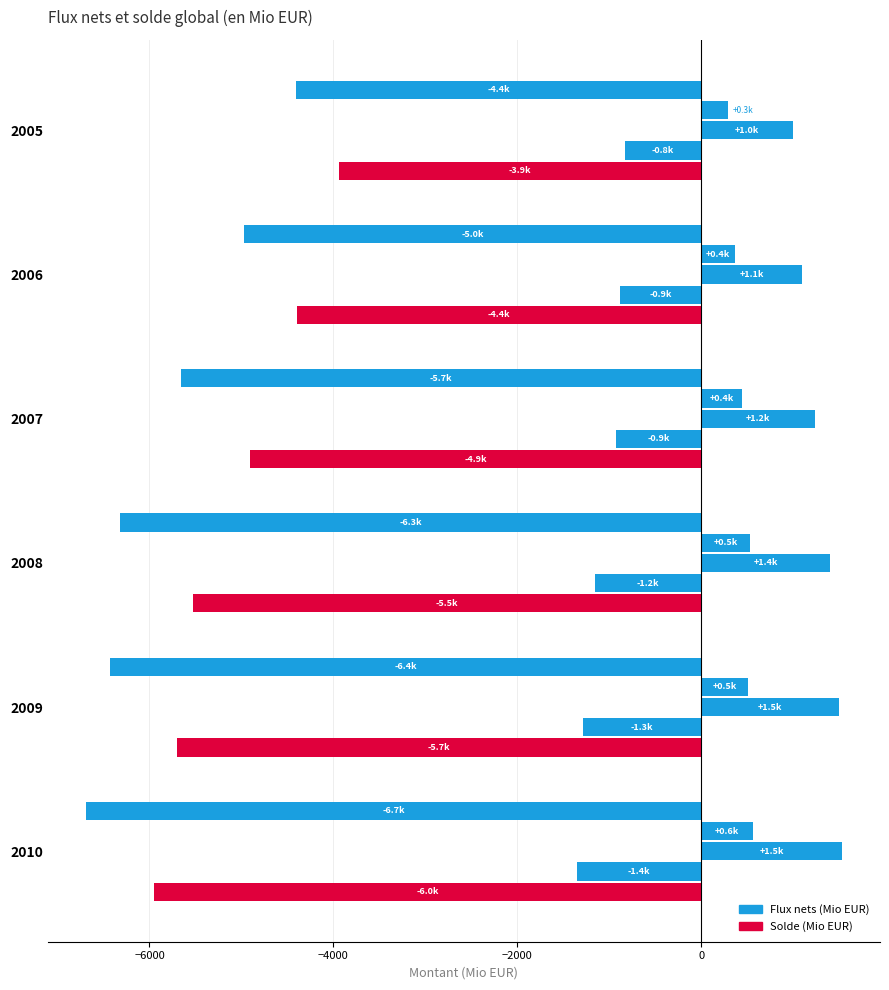

How many series are shown in this chart?

5